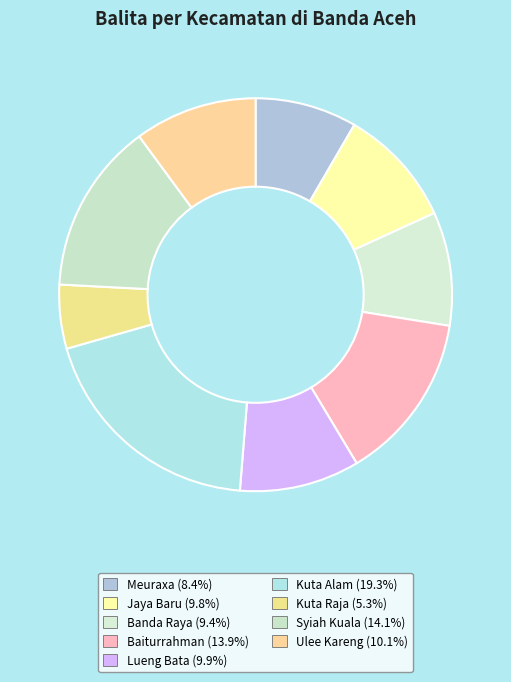

Does Syiah Kuala represent more than half of the total?

No